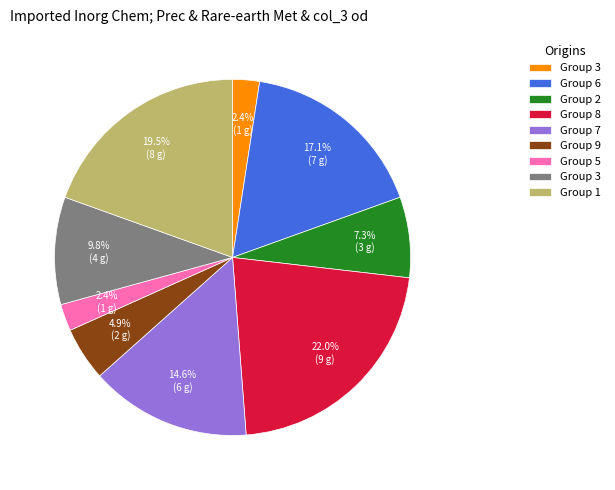

Is there a majority slice in this chart?

No